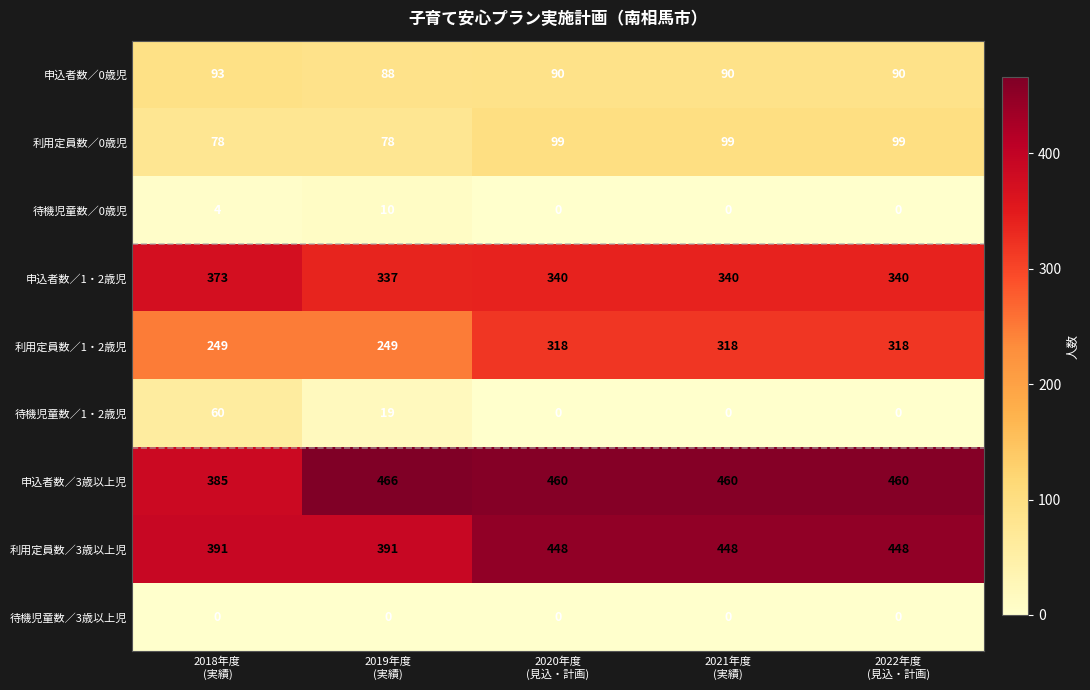

Which series has the largest total across all categories?

申込者数／3歳以上児